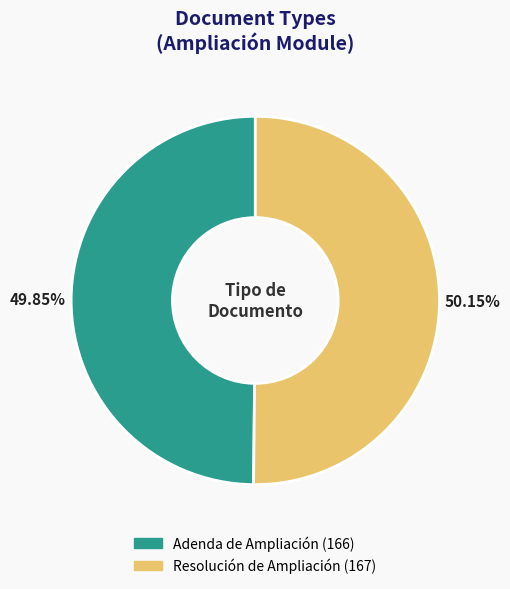

Approximately how many times larger is the value at Adenda de Ampliación compared to Resolución de Ampliación?

1.0